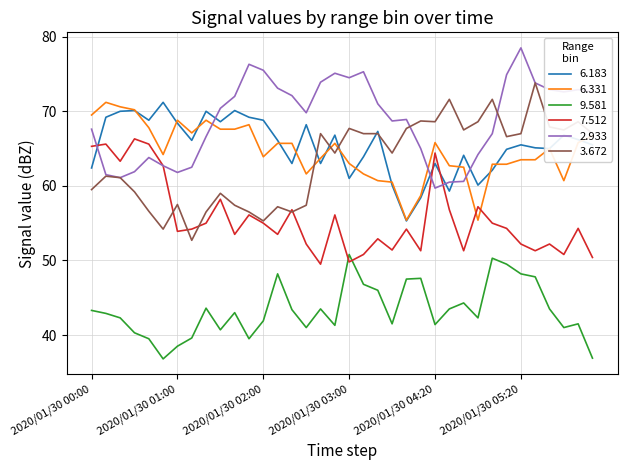

What is the maximum value shown in the chart?

78.5